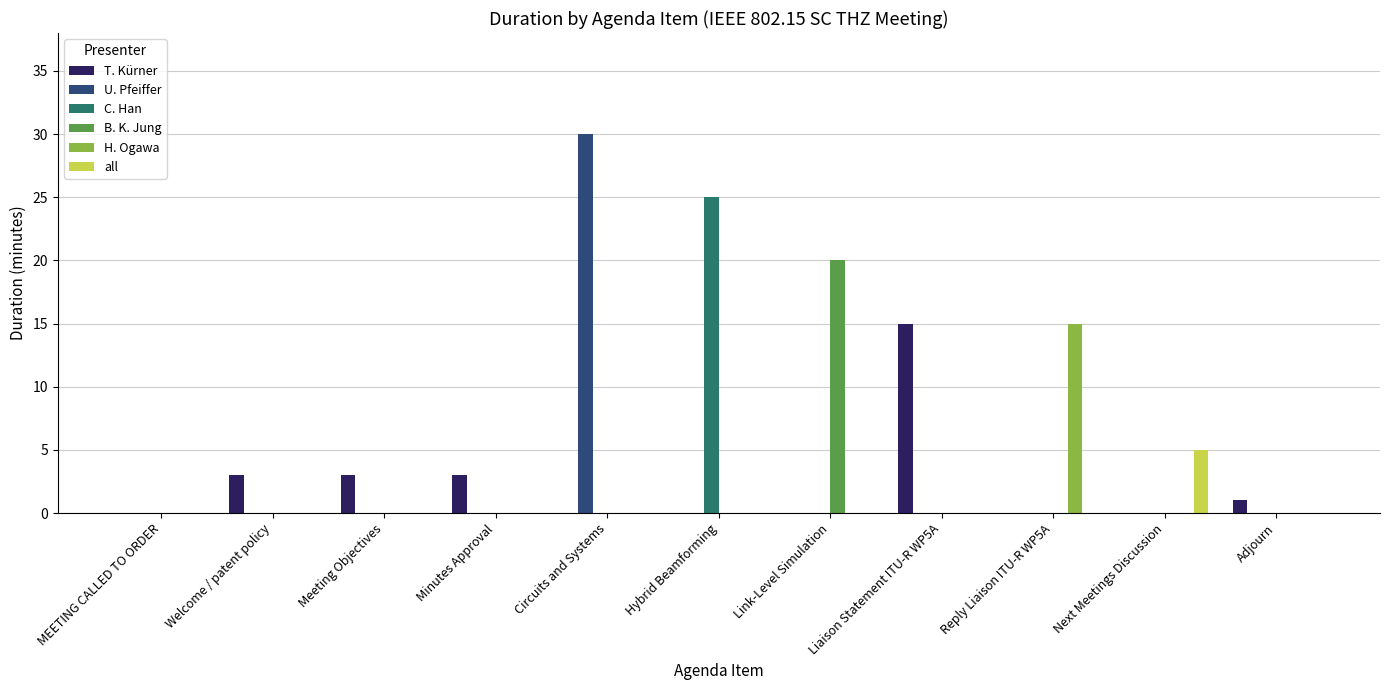

Reading left to right, extract all data points from this chart.

T. Kürner: 0	3	3	3	0	0	0	15	0	0	1
U. Pfeiffer: 0	0	0	0	30	0	0	0	0	0	0
C. Han: 0	0	0	0	0	25	0	0	0	0	0
B. K. Jung: 0	0	0	0	0	0	20	0	0	0	0
H. Ogawa: 0	0	0	0	0	0	0	0	15	0	0
all: 0	0	0	0	0	0	0	0	0	5	0